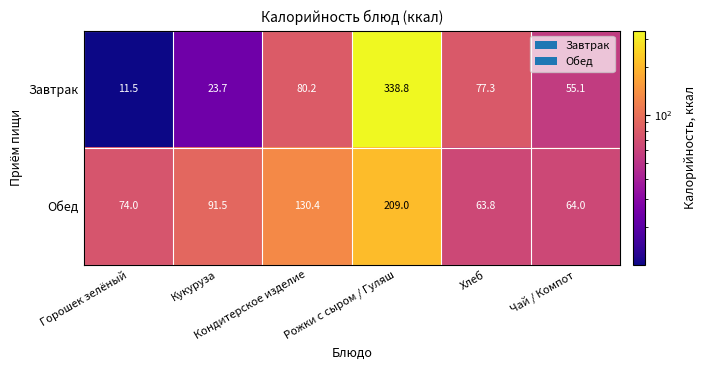

How many categories are shown in the chart?

6